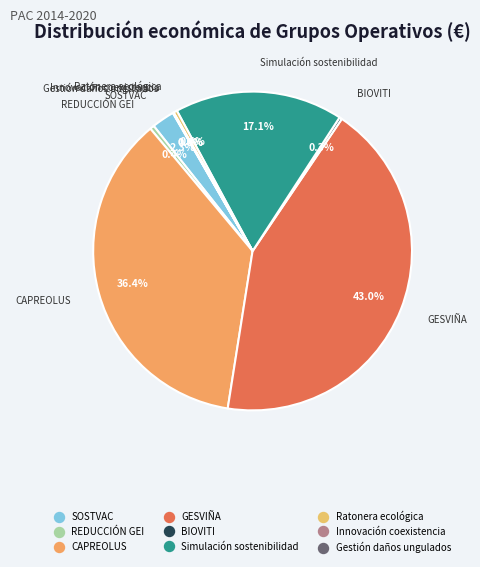

To the nearest percent, what percentage of the pie is GESVIÑA?

43%